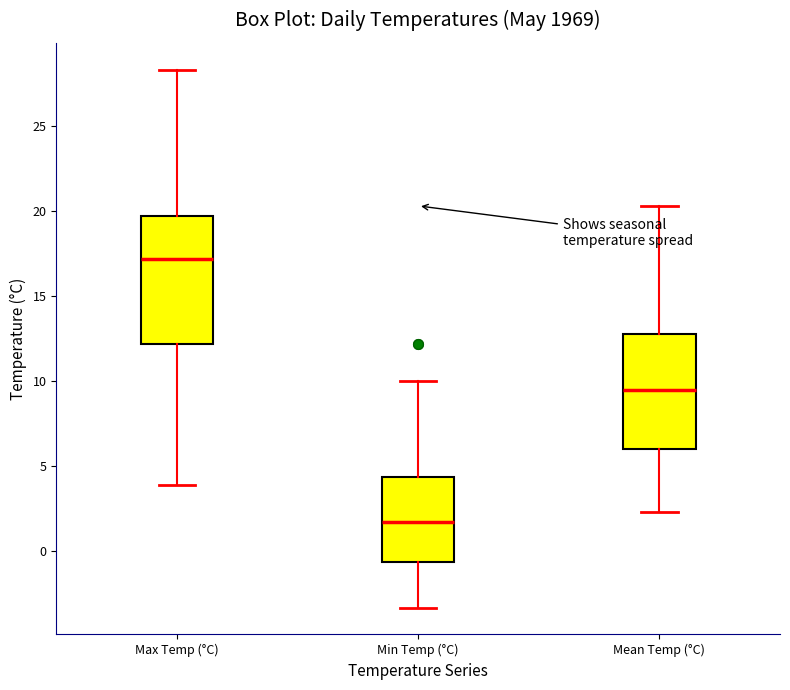

Reading left to right, transcribe this box plot: for each box, give where its median line is, the range the box spans, and where its two whiskers end, as read against the y-axis. The values are not printed on the chart, so give them approximately, as read against the axis.

Max Temp (°C): median 17.0, box 12.0 to 19.5, whiskers 4.0 to 28.5
Min Temp (°C): median 1.5, box -0.5 to 4.5, whiskers -3.5 to 10.0
Mean Temp (°C): median 9.5, box 6.0 to 13.0, whiskers 2.5 to 20.5